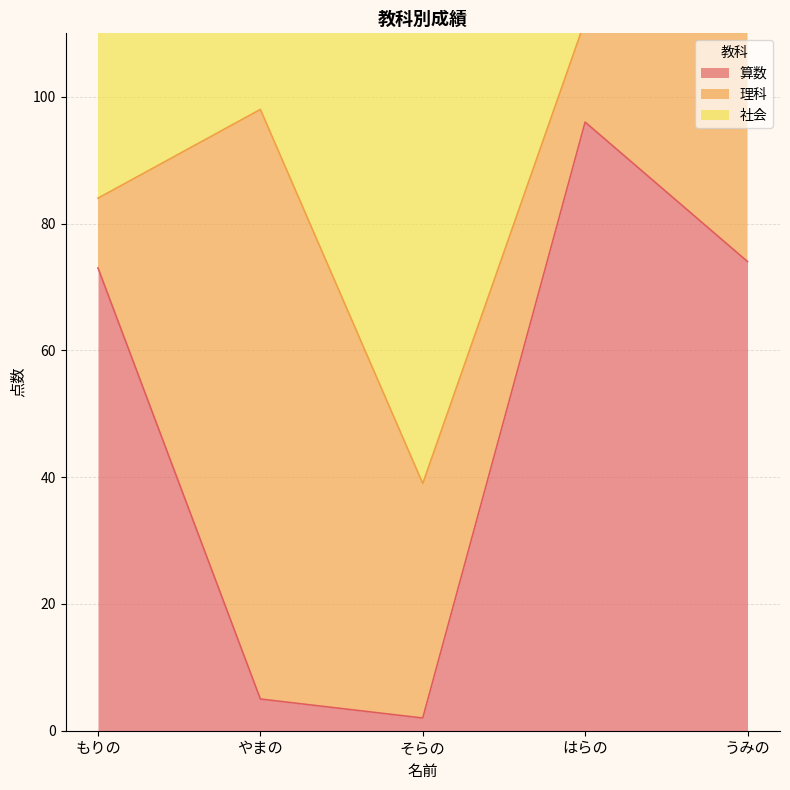

What position from the right is はらの?

2